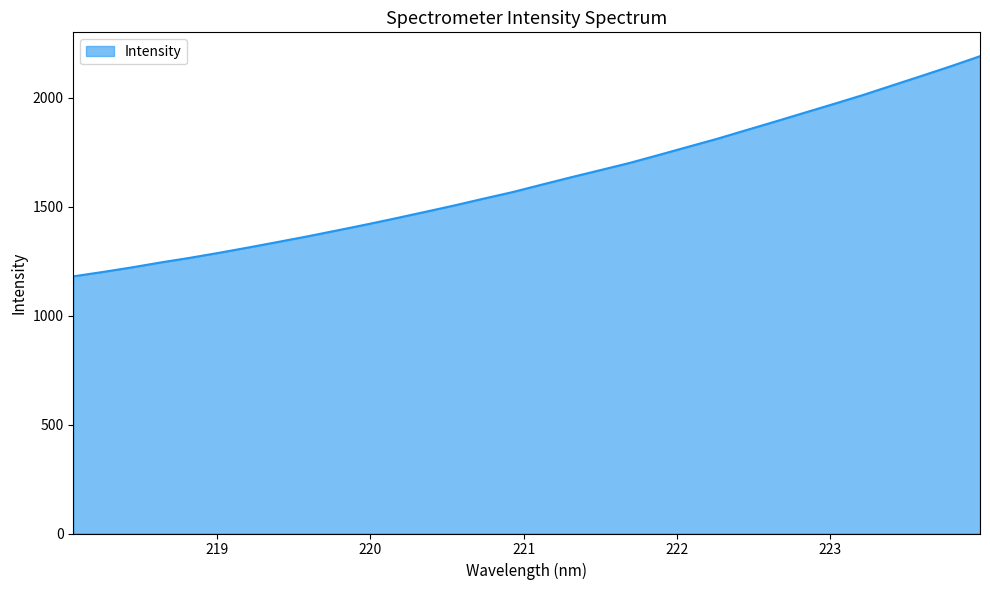

What is the difference between the maximum and minimum values?

1010.8